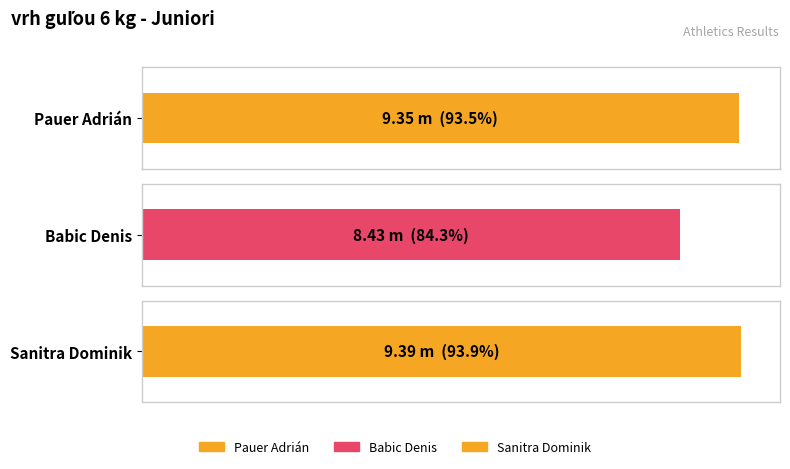

What is the maximum value shown in the chart?

9.4